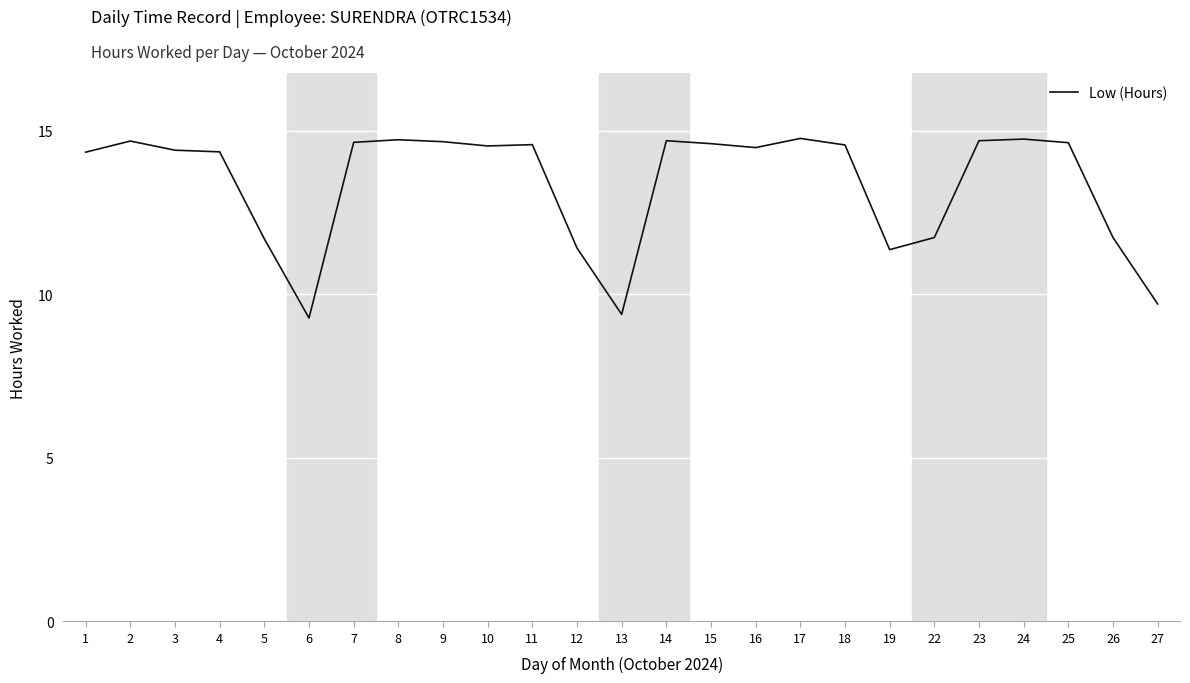

Where does the data first go above 14?

1